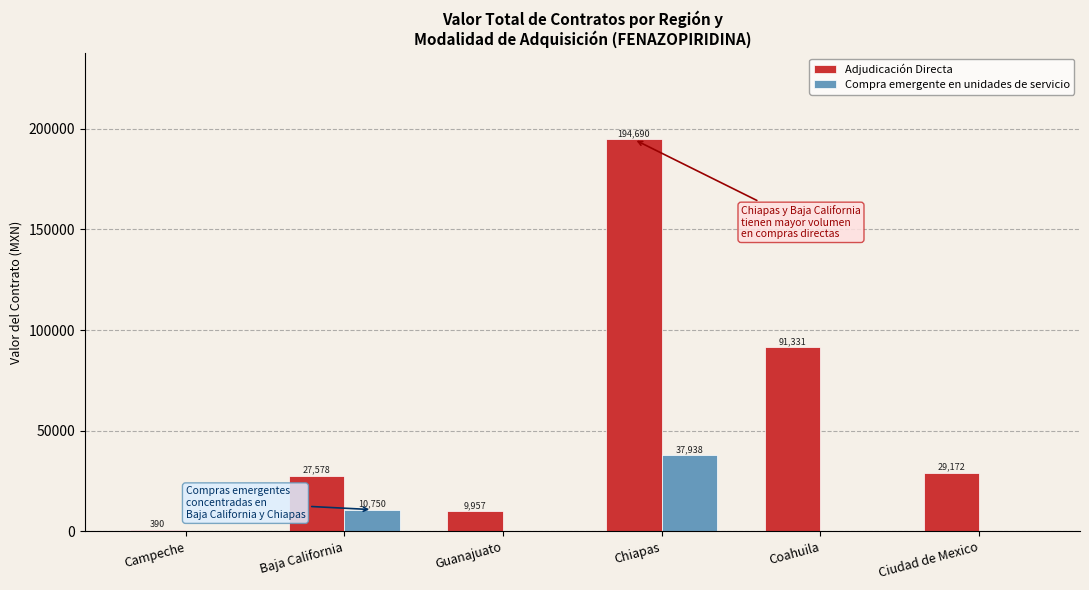

Which label corresponds to the largest value in the chart?

Chiapas